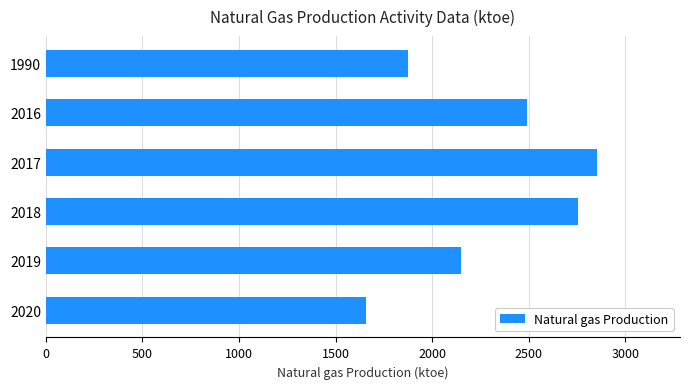

Rank the categories by value from lowest to highest.

2020, 1990, 2019, 2016, 2018, 2017